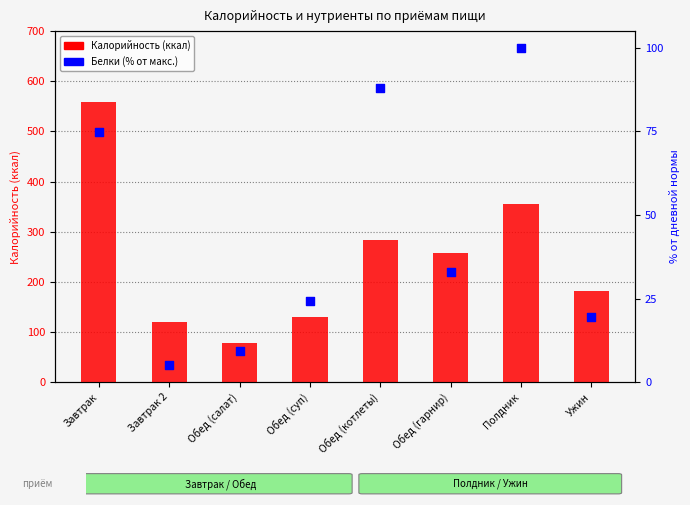

Which series has the largest Y range (max minus min)?

Калорийность